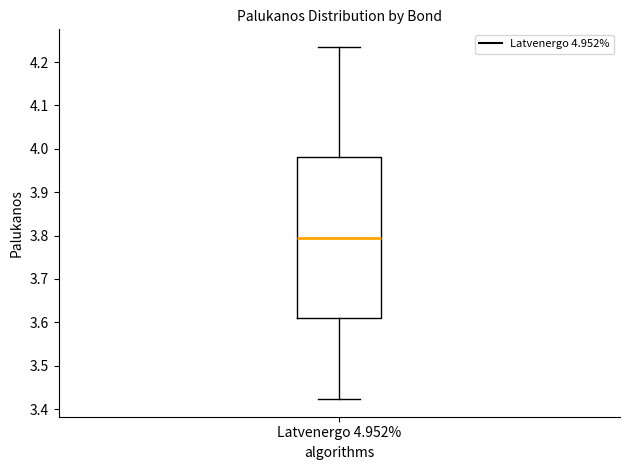

Read this box plot against the y-axis: the position of the median line, the range covered by the box, and the ends of both whiskers. The values are not printed on the chart, so give them approximately, as read against the axis.

median 3.80, box 3.61 to 3.98, whiskers 3.42 to 4.23